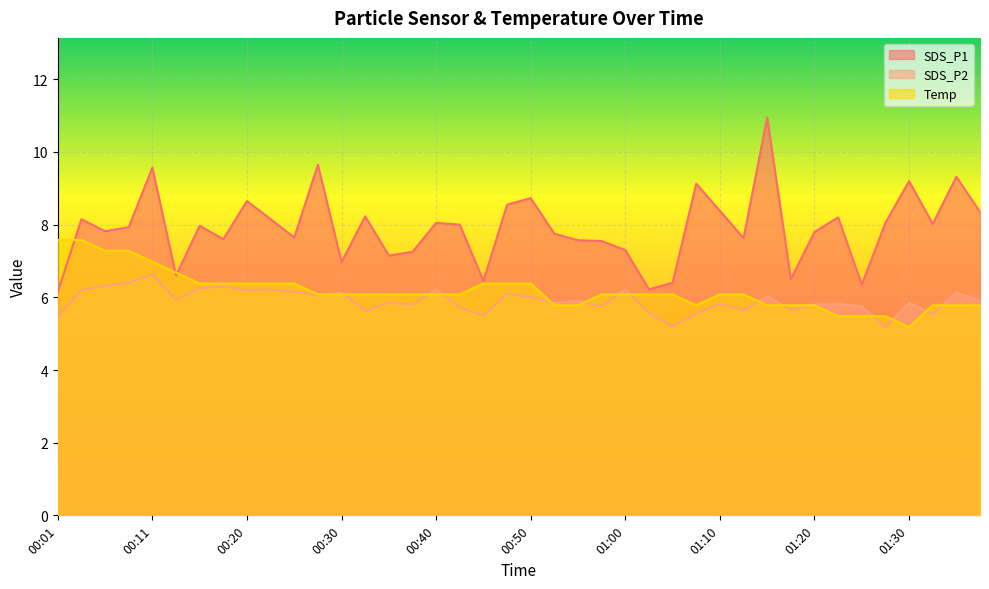

True or false: SDS_P1 and SDS_P2 cross at least once.

False